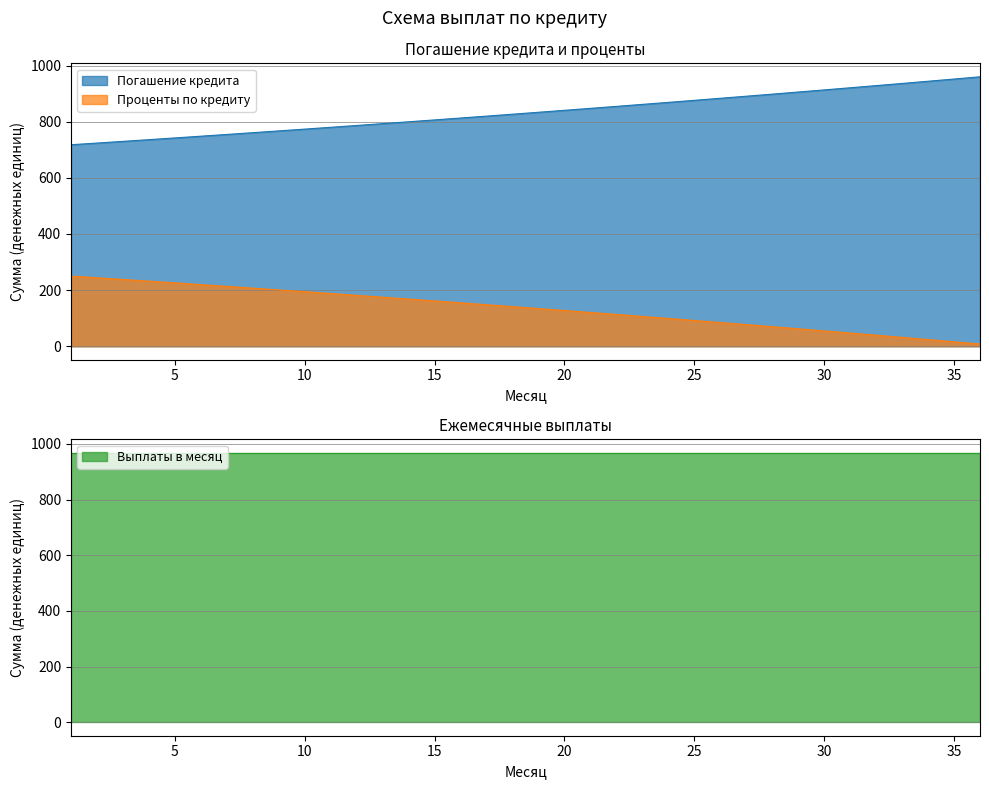

Is it true that Проценты по кредиту equals 134.3 at 19?

True